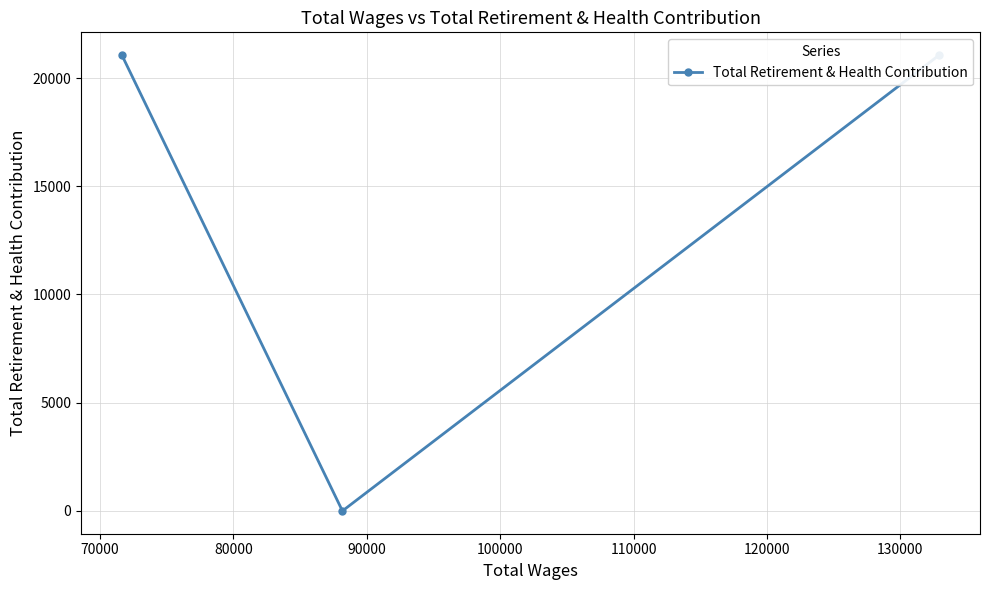

Is it true that the value at 80000 is 32649?

False